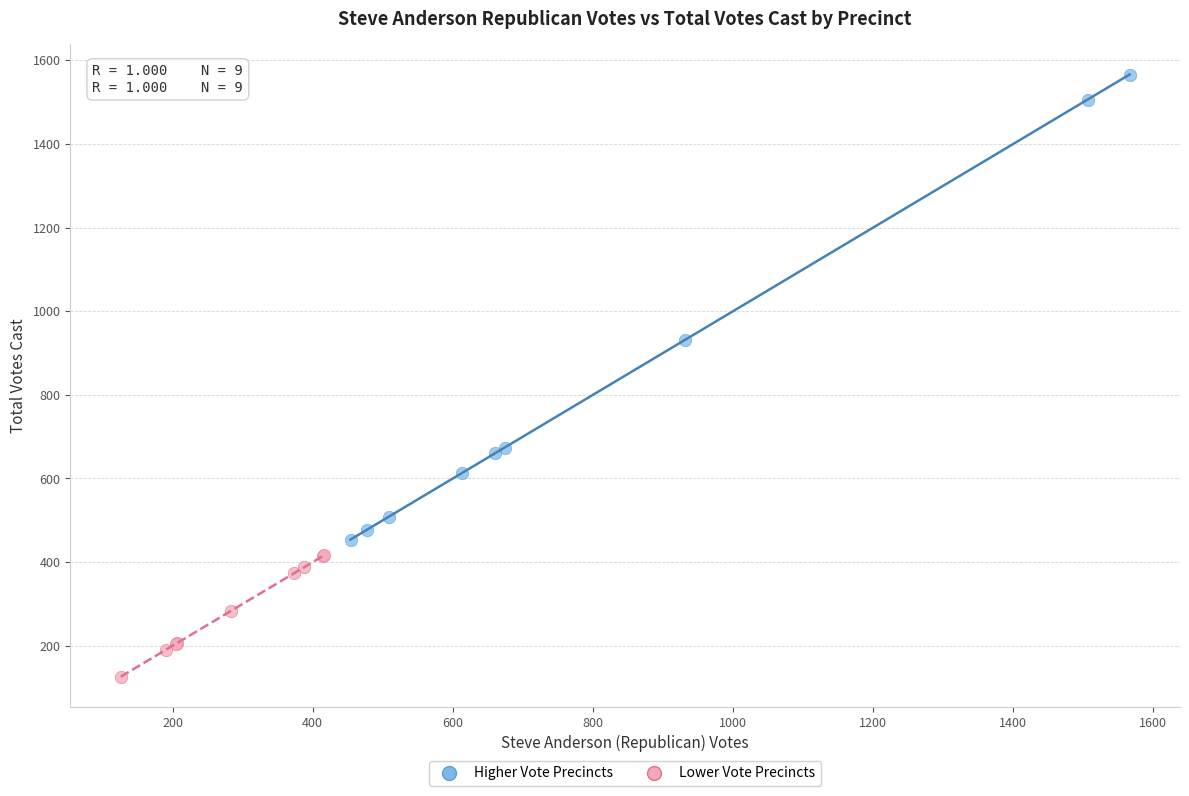

Which series reaches the minimum Y coordinate?

Lower Vote Precincts